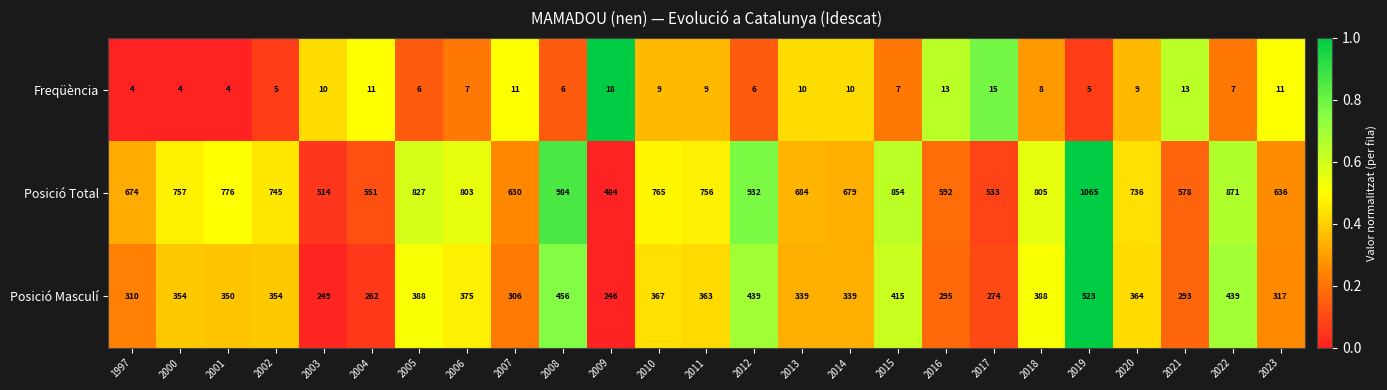

Which series has the largest total across all categories?

Posició Total